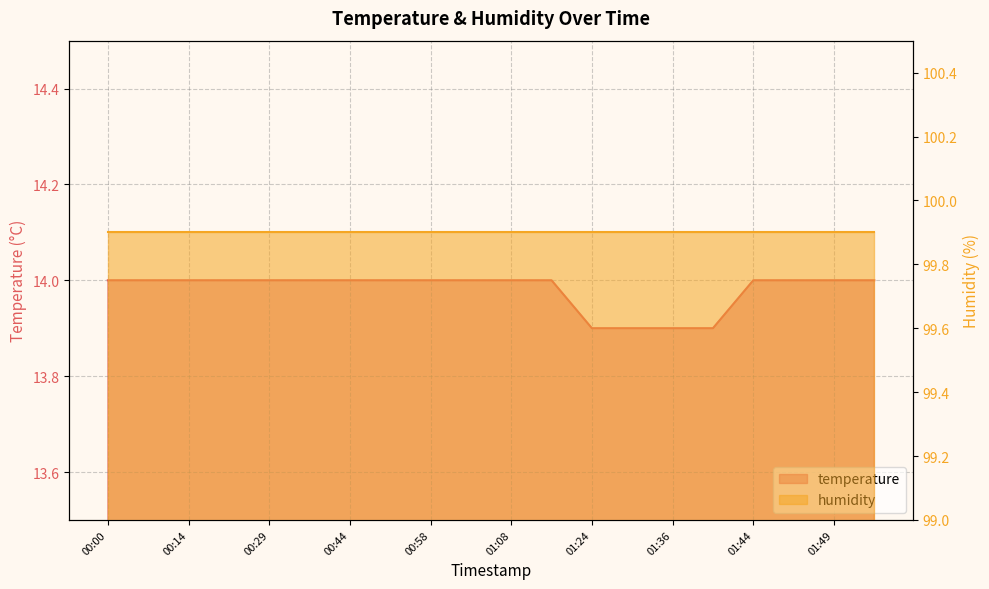

Rank the categories by value from lowest to highest.

01:24, 01:31, 01:36, 01:41, 00:00, 00:07, 00:14, 00:22, 00:29, 00:36, 00:44, 00:51, 00:58, 01:01, 01:08, 01:17, 01:44, 01:46, 01:49, 01:51